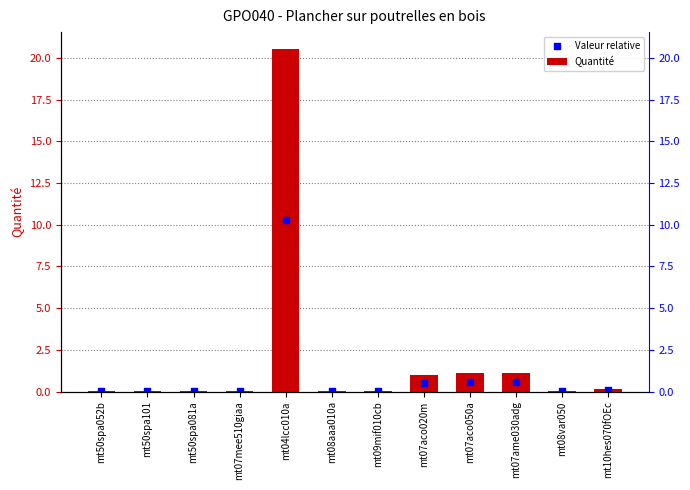

Which series has the largest total across all categories?

Quantité